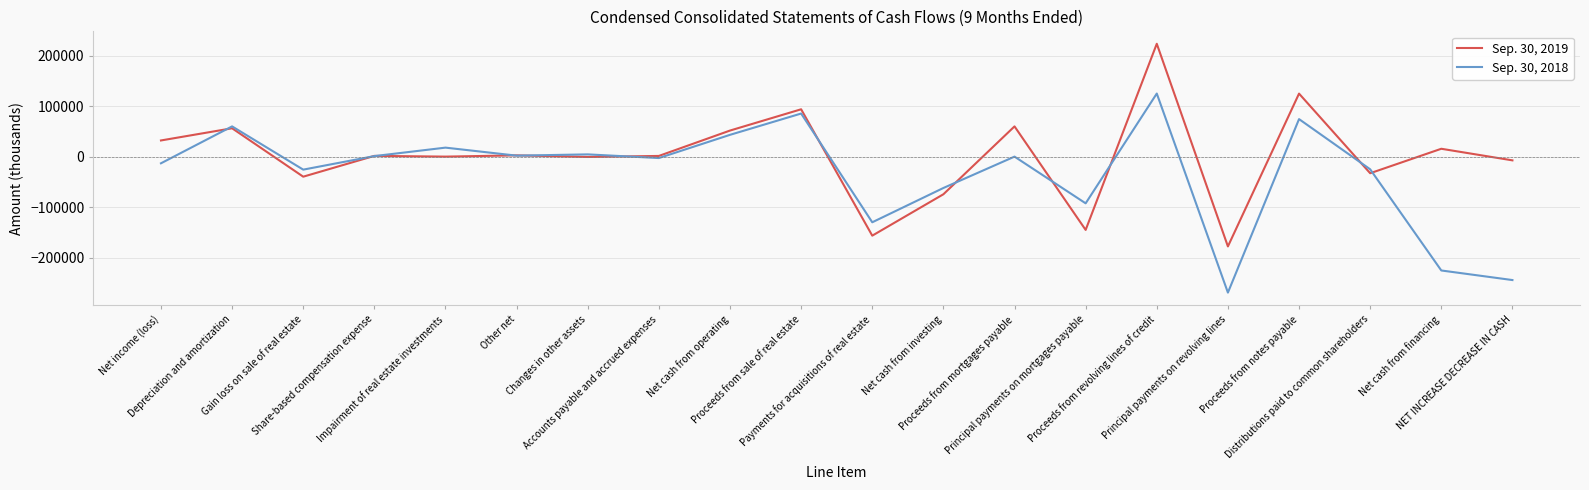

What is the minimum value for Sep. 30, 2019?

-178000